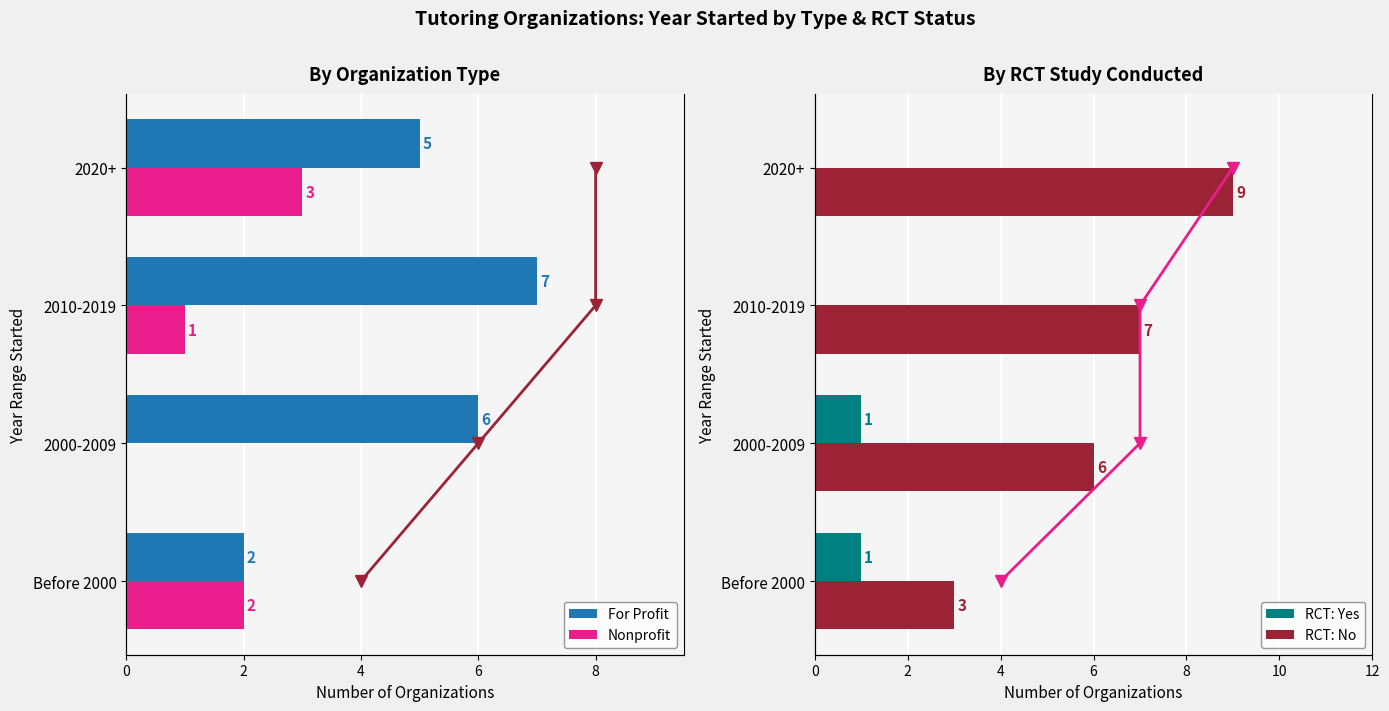

What is the difference between the maximum and second lowest values in the RCT: No series?

3